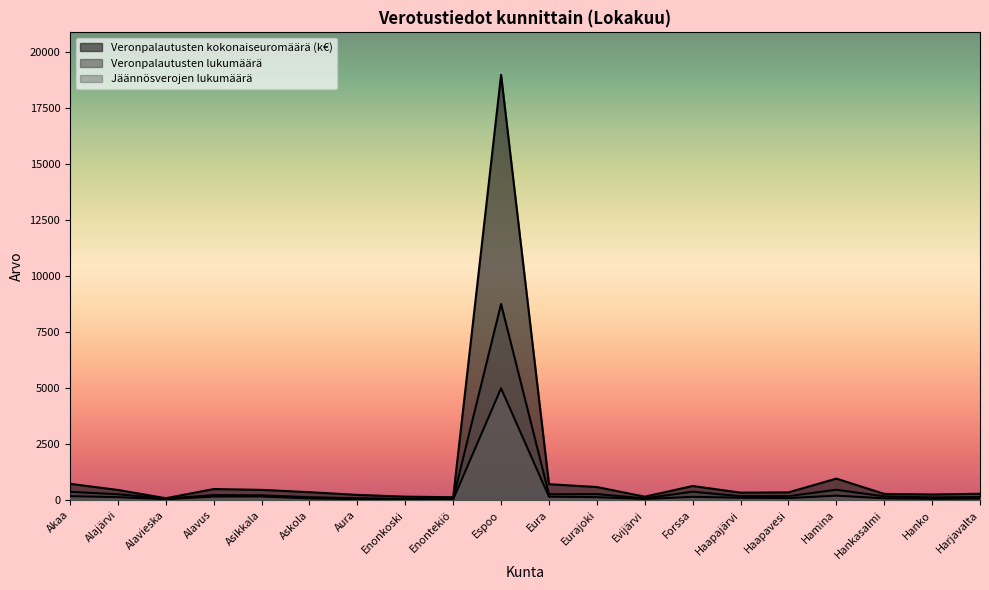

What is the value of the Veronpalautusten lukumäärä point at the 2nd from the left?

264.0